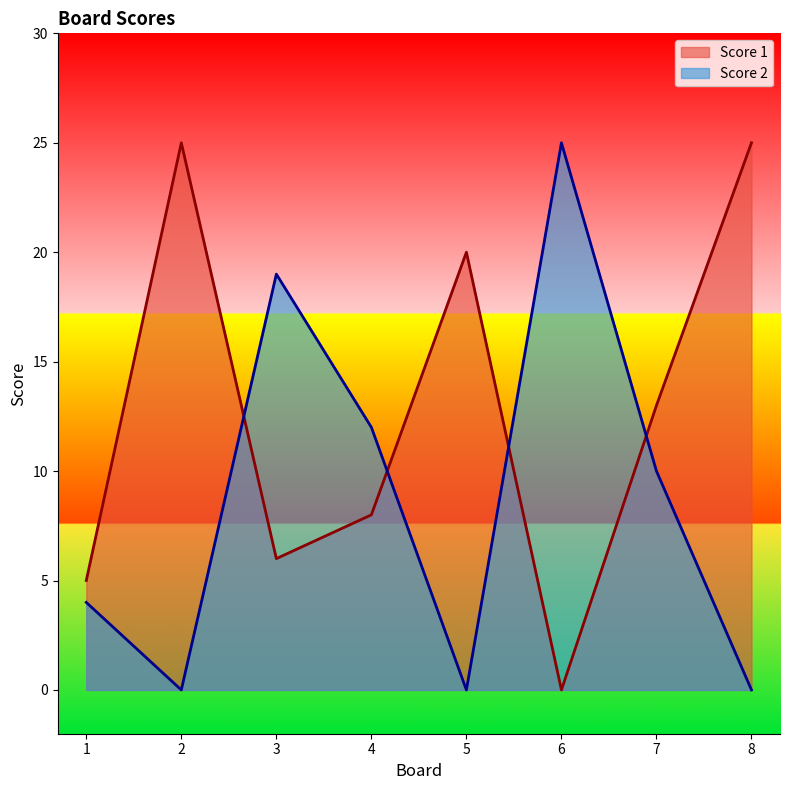

How many lines are shown in the chart?

2